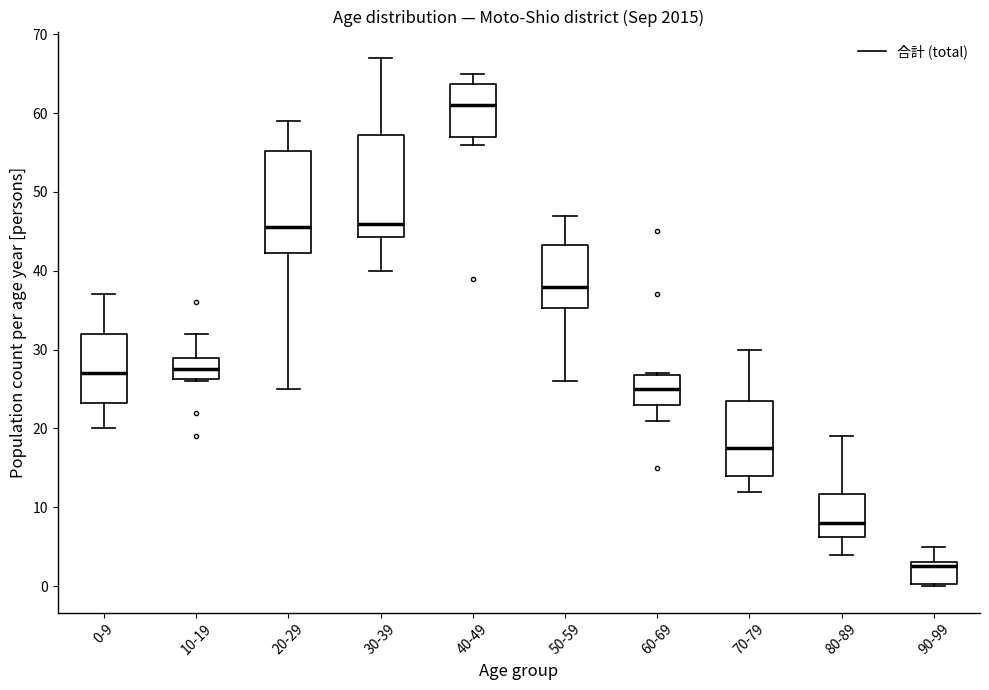

Which box's median line is the lowest?

90-99